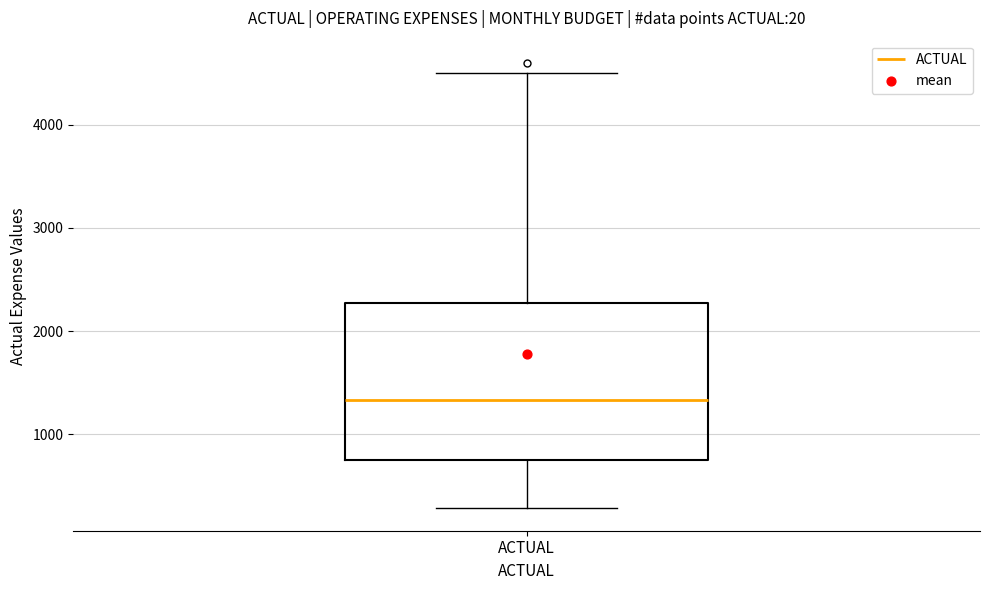

Where is the lower edge of the box for ACTUAL on the y-axis? The values are not printed on the chart, so give them approximately, as read against the axis.

800